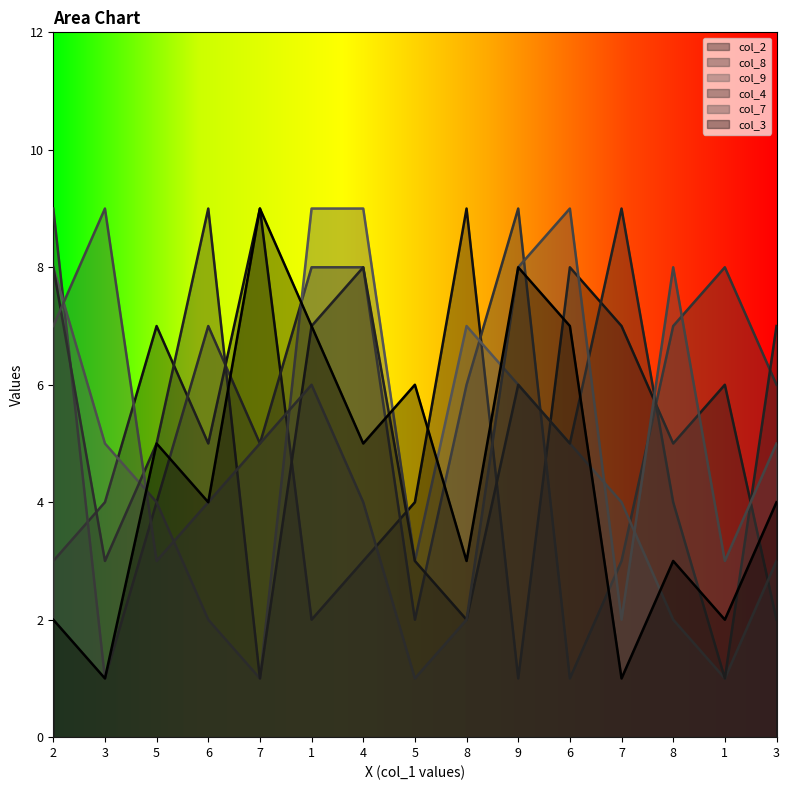

True or false: col_7 has more than 2 interior local peaks.

True